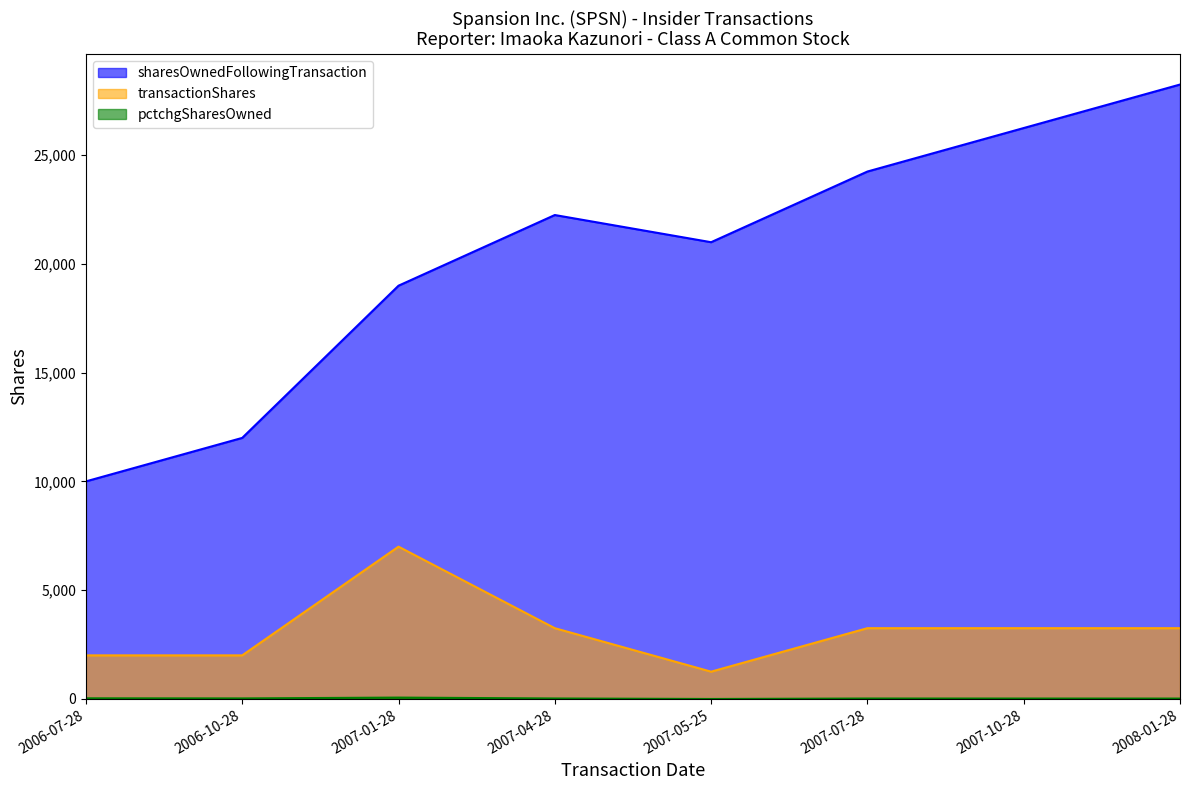

What is the maximum value for transactionShares?

7000